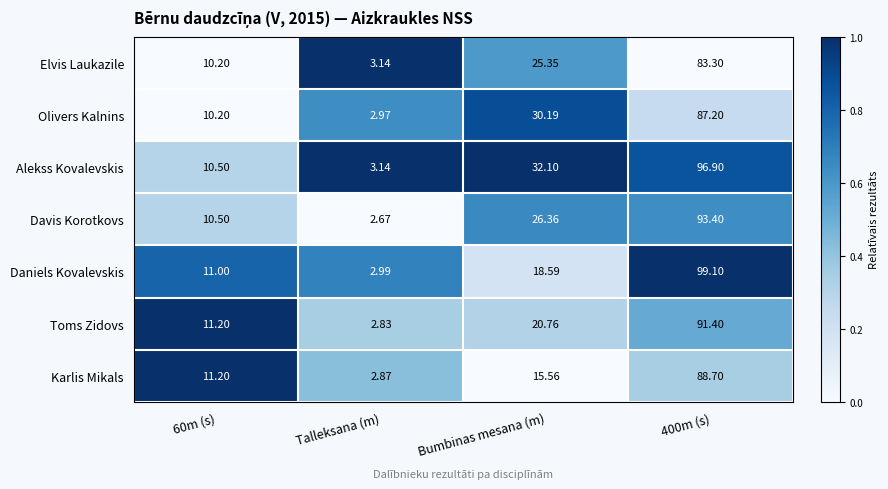

Which series has the largest range (max minus min)?

Daniels Kovalevskis